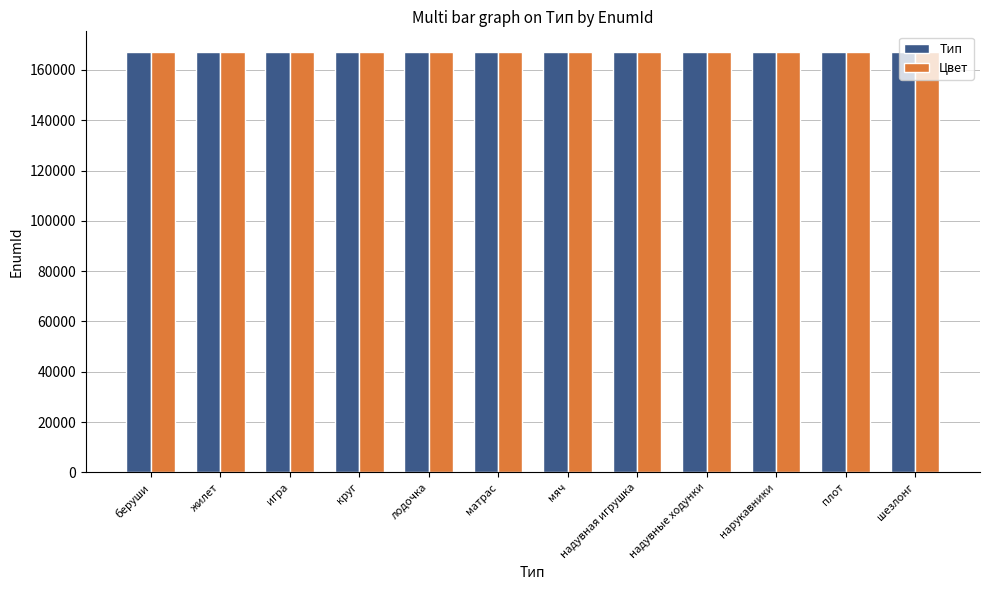

What is the total value across all series at надувные ходунки?

333931